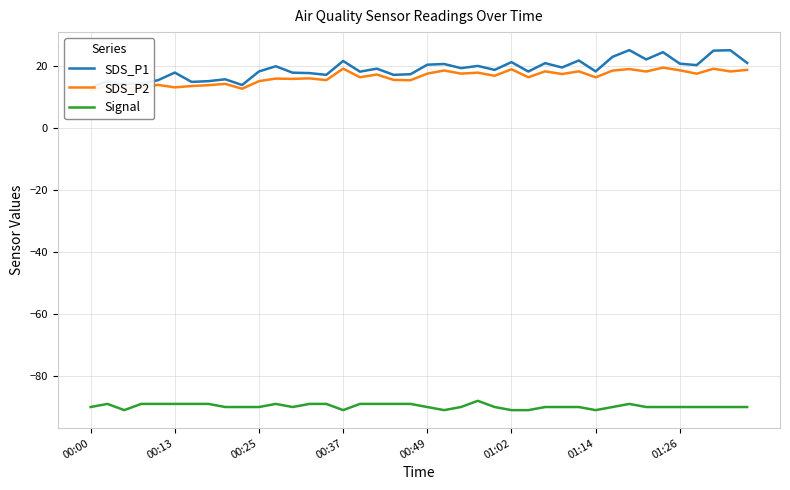

Is it true that Signal equals -91 at 00:37?

True